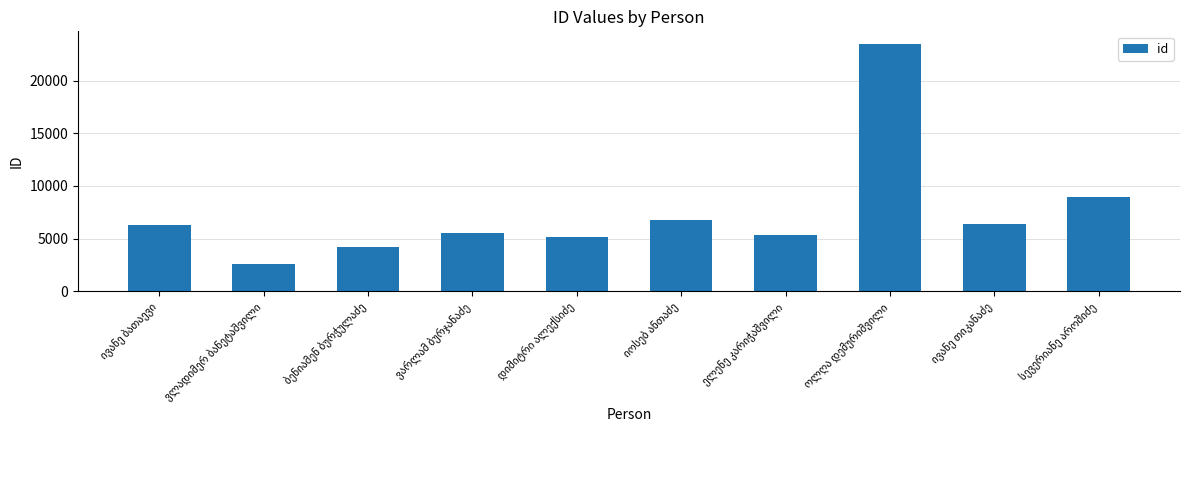

What is the minimum value shown in the chart?

2578